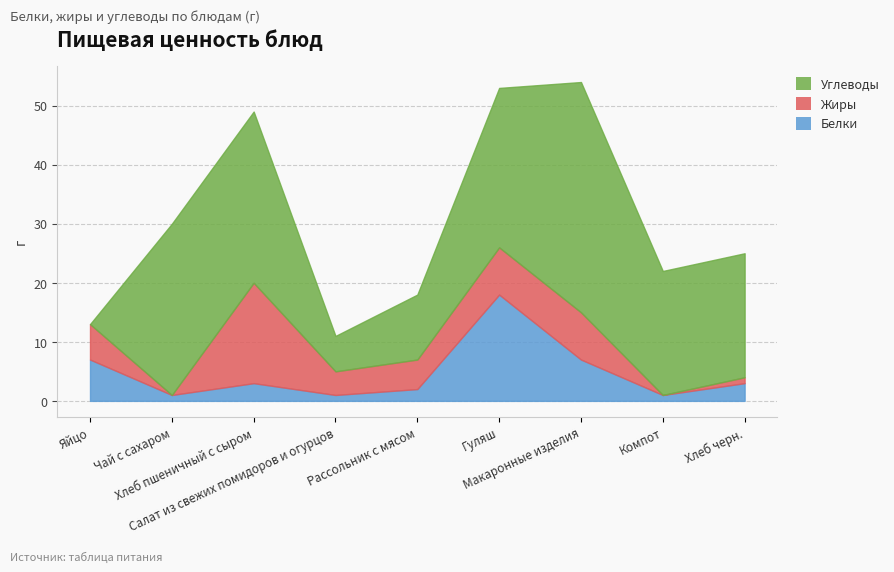

Where is the first local minimum for Белки?

Чай с сахаром